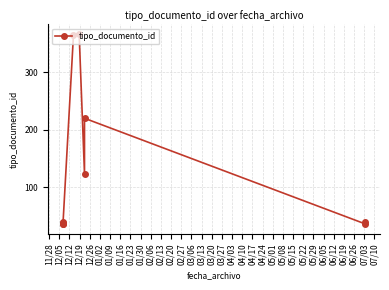

How many points are higher than both their immediate neighbors (excluding endpoints)?

2